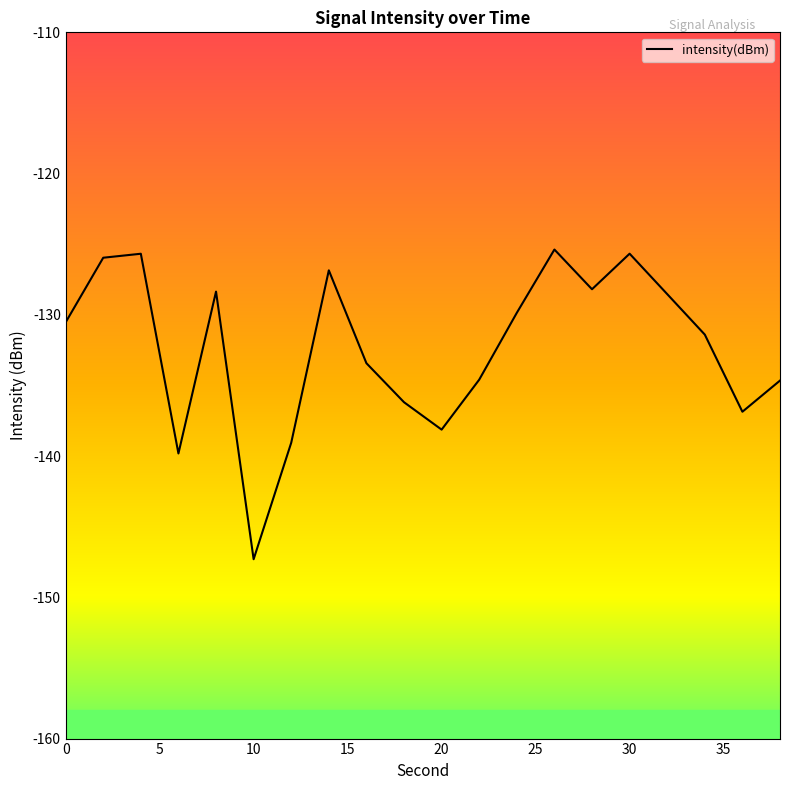

What is the greatest value displayed?

-125.4